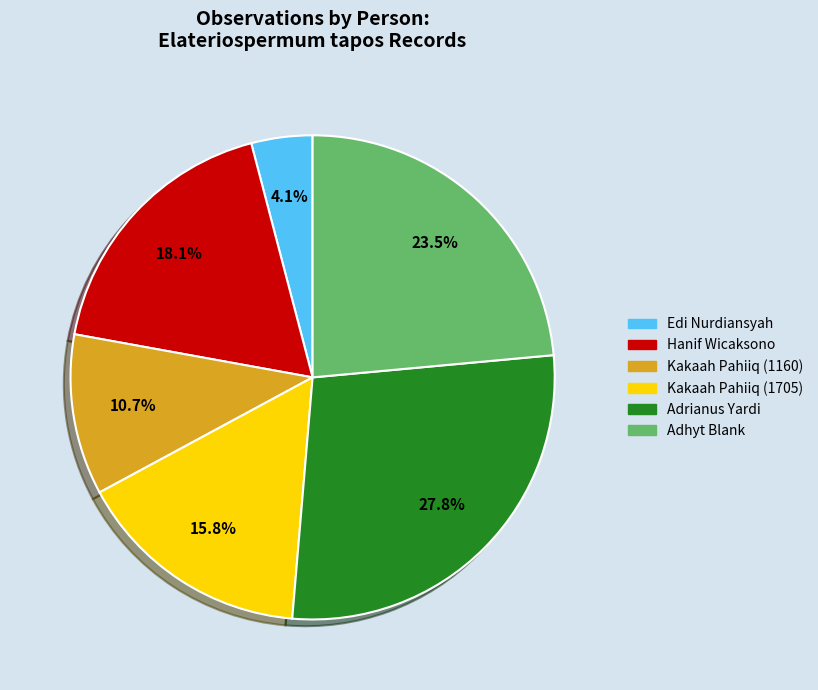

Is Adrianus Yardi the majority of the pie?

No